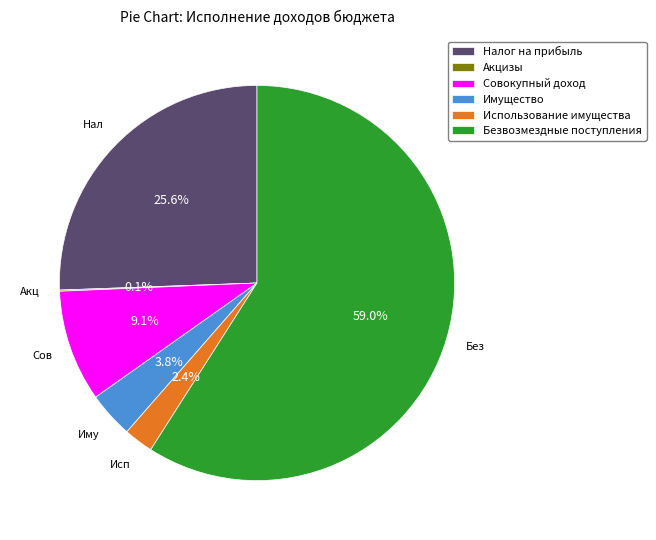

What is the largest slice in the pie chart?

Безвозмездные поступления